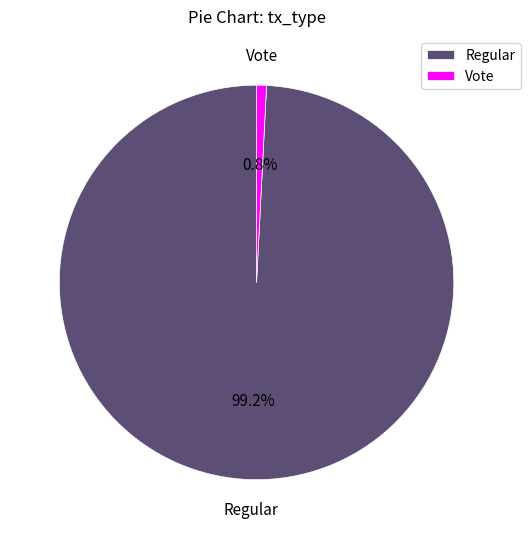

Which slice is the largest?

Regular